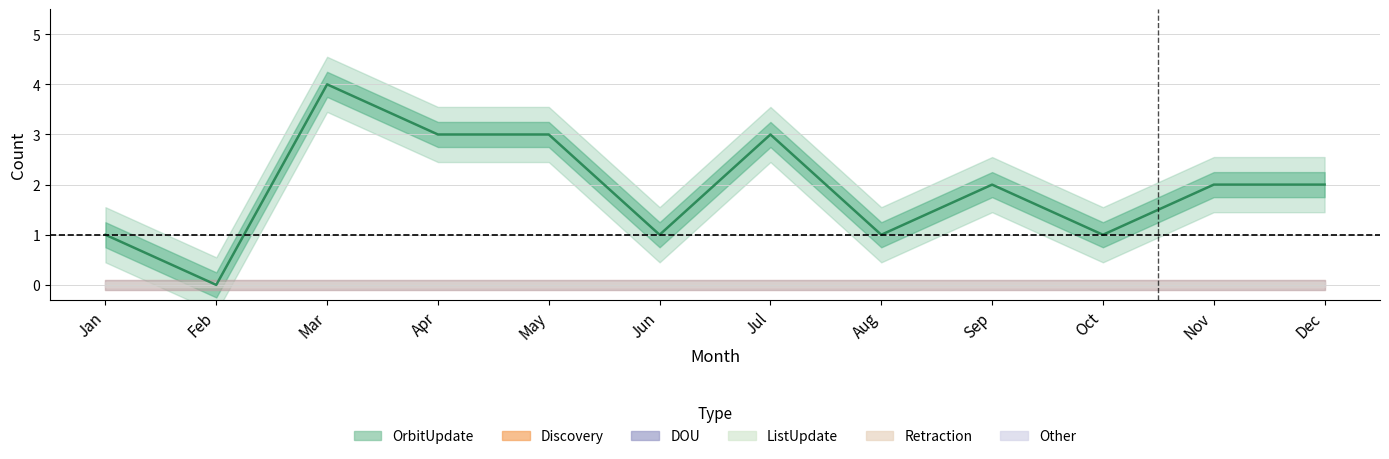

True or false: DOU and Other intersect in this chart.

False